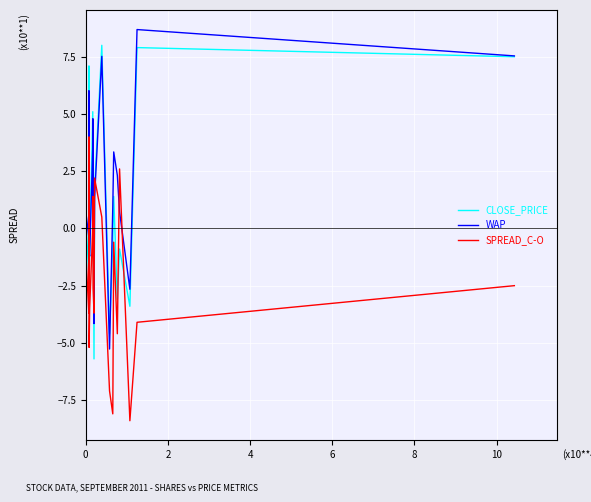

In SPREAD_C-O, how many points are lower than both neighbors (excluding endpoints)?

7